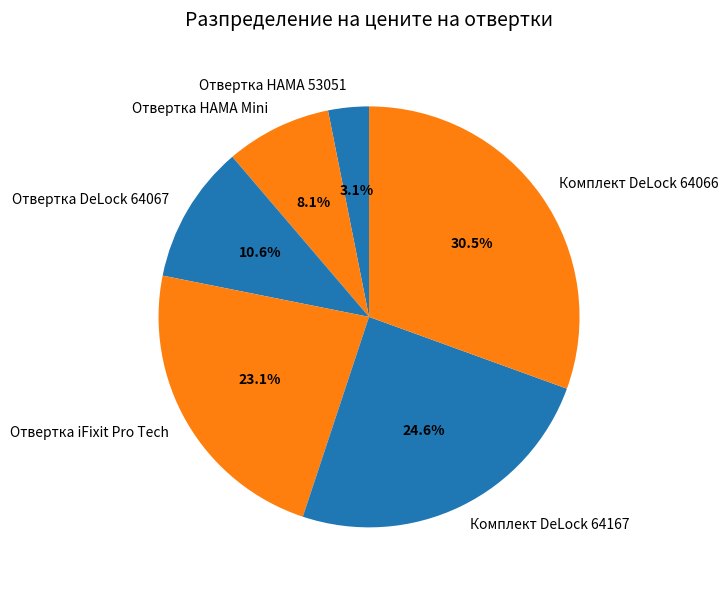

How many segments does this pie chart have?

6